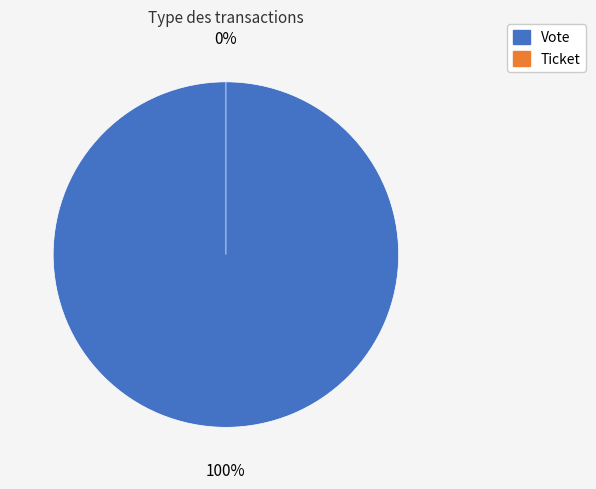

Is there a majority slice in this chart?

Yes